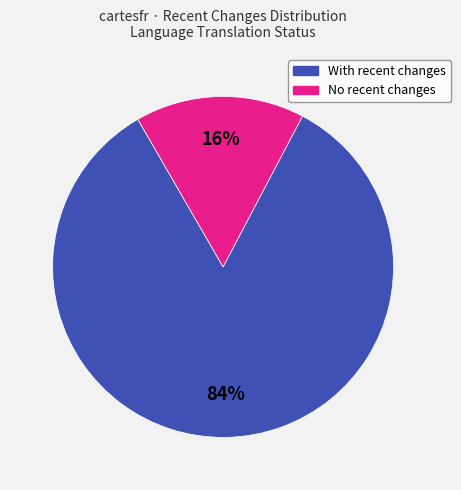

How many slices are in this pie chart?

2